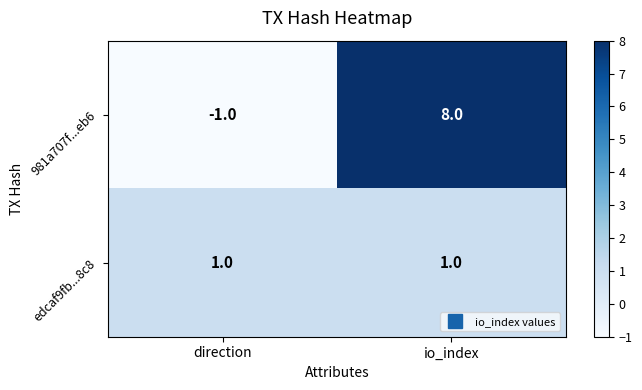

Between direction and io_index, which series saw the biggest shift?

981a707f...eb6